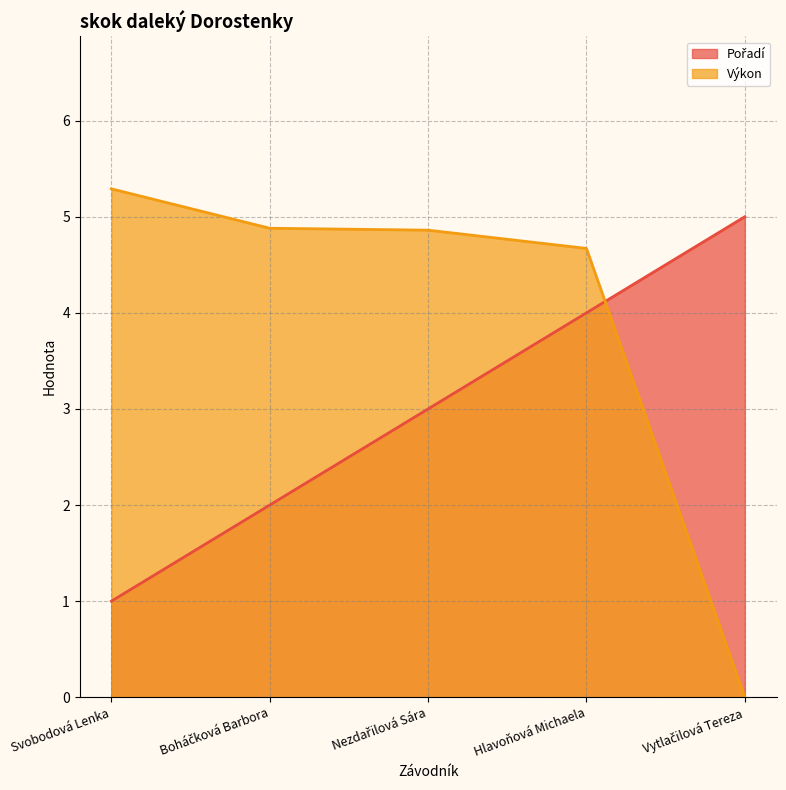

Read the Pořadí value at Boháčková Barbora.

2.0